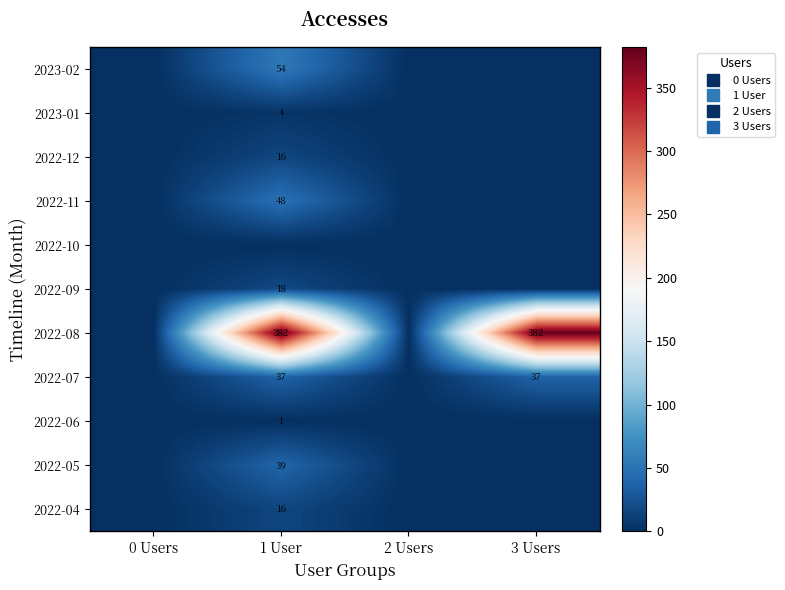

At which label is 2023-01 closest to 2?

0 Users